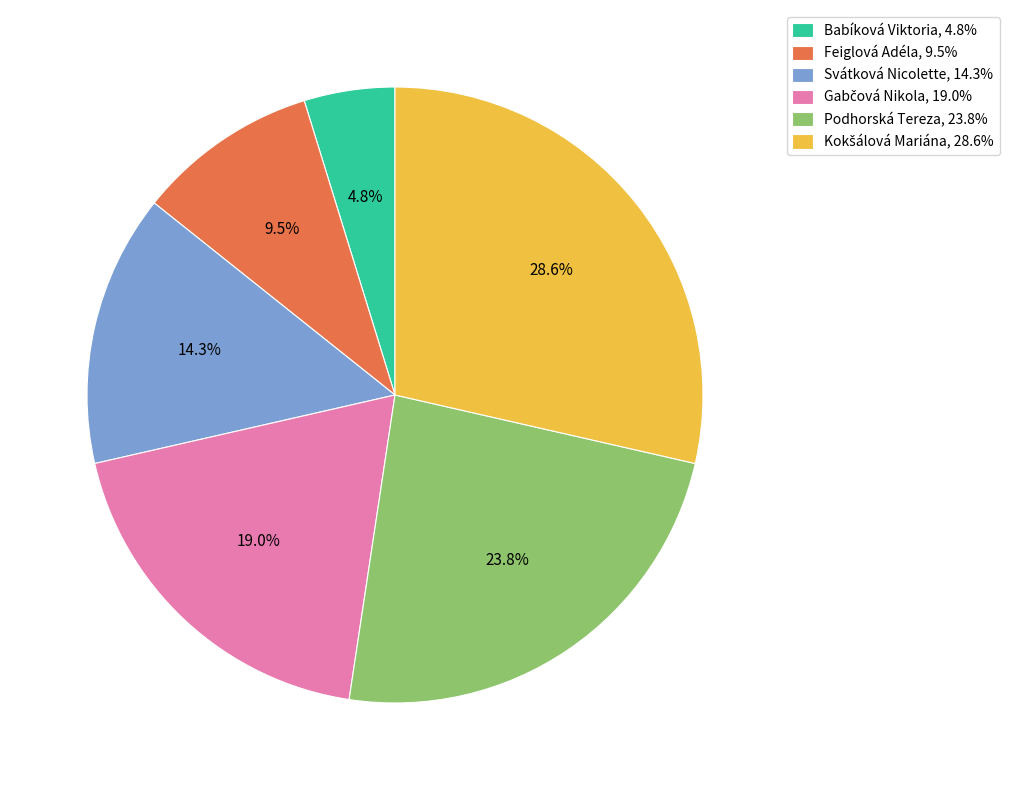

What is the ratio of the value at Podhorská Tereza, 23.8% to the value at Feiglová Adéla, 9.5%?

2.5